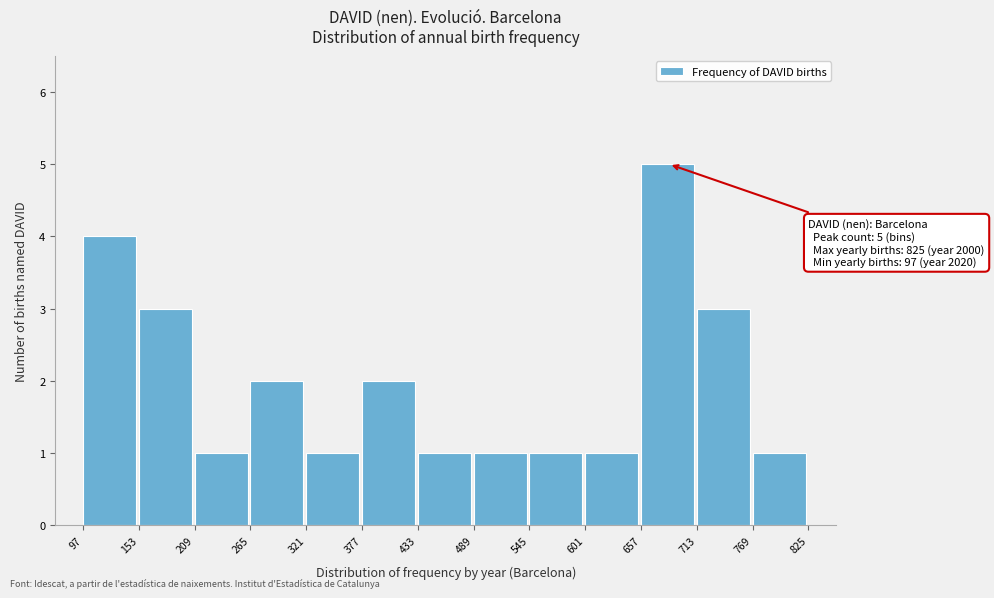

Over which range of the x-axis is the bar tallest?

657 to 713